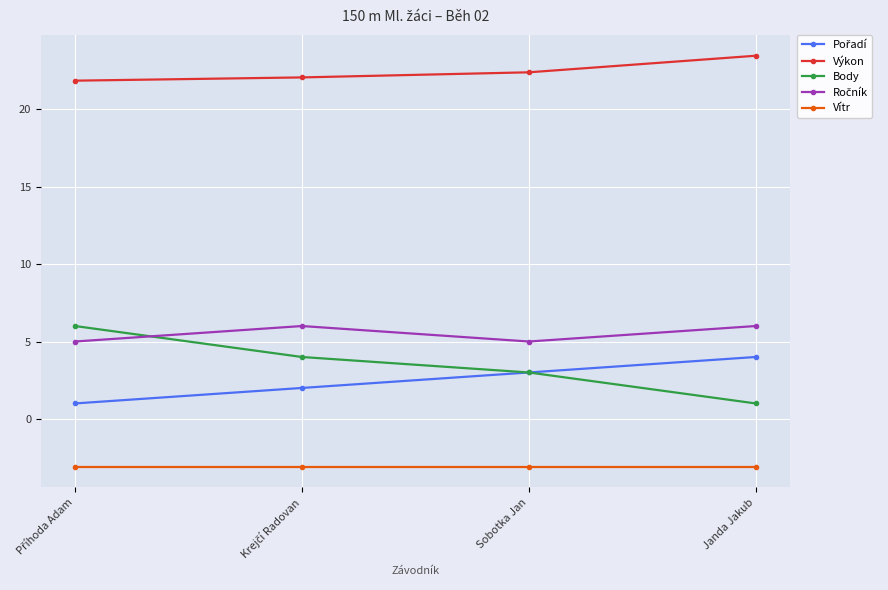

Is it true that Výkon equals 22.4 at Sobotka Jan?

True